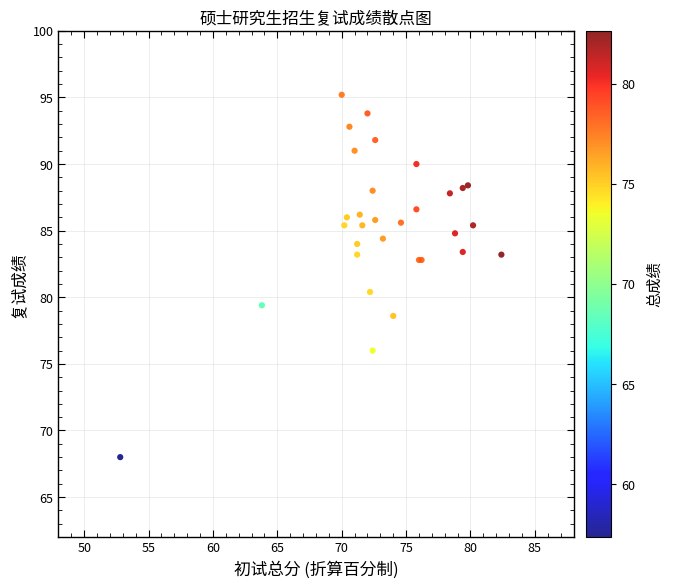

What Y value in the scatter plot is closest to 81?

80.4